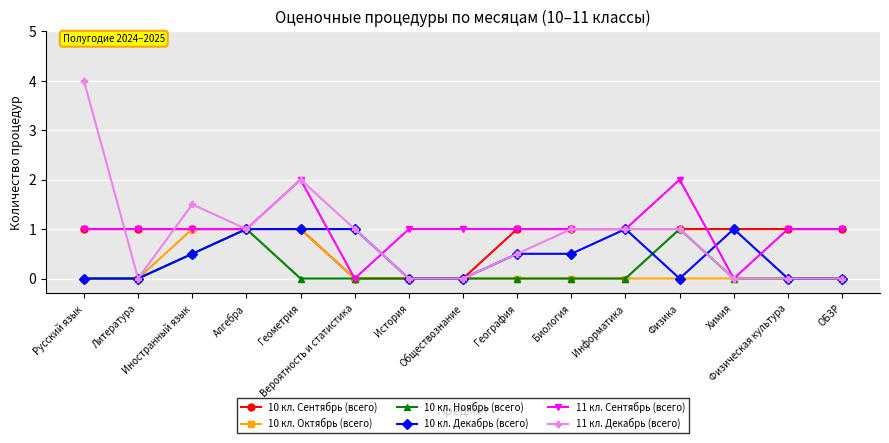

Which series has the widest spread of values?

11 кл. Декабрь (всего)